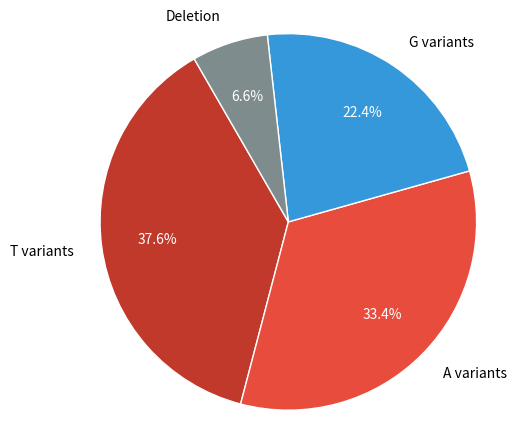

Is there any slice that represents more than half of the pie?

No